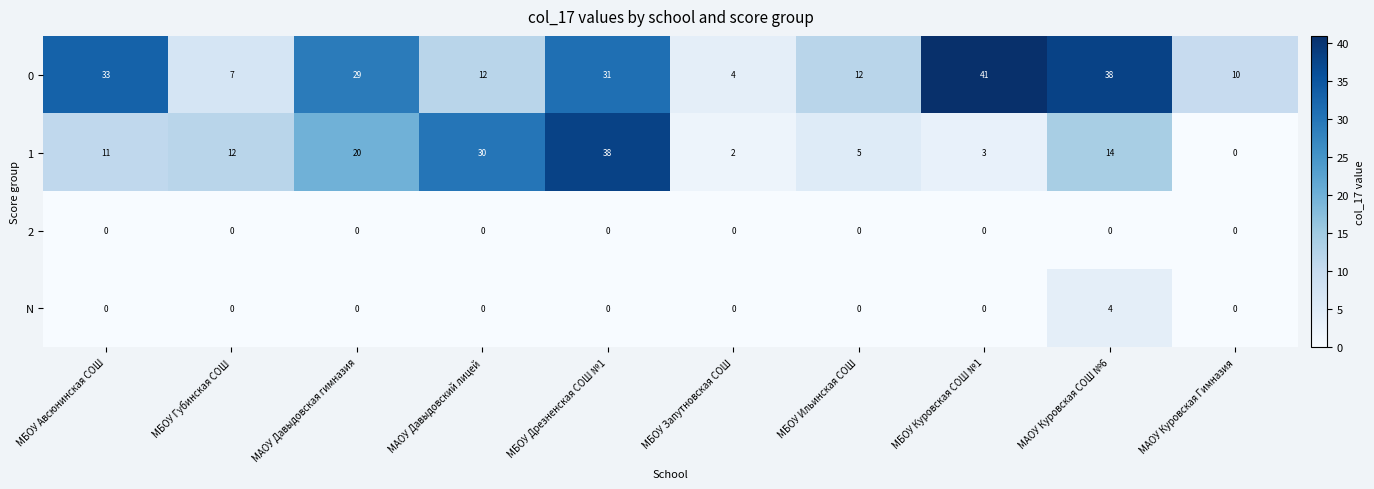

Count the number of categories in the chart.

10